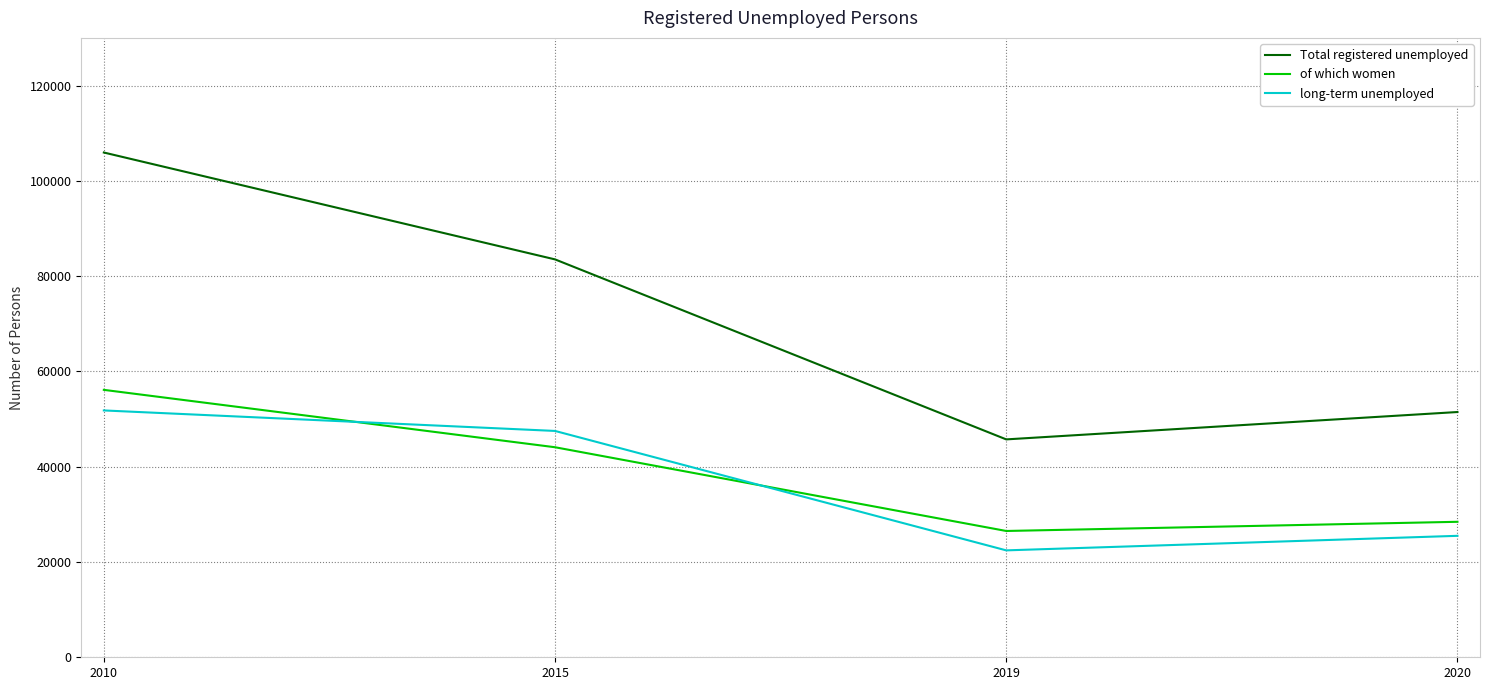

Where is the first local minimum for long-term unemployed?

2019